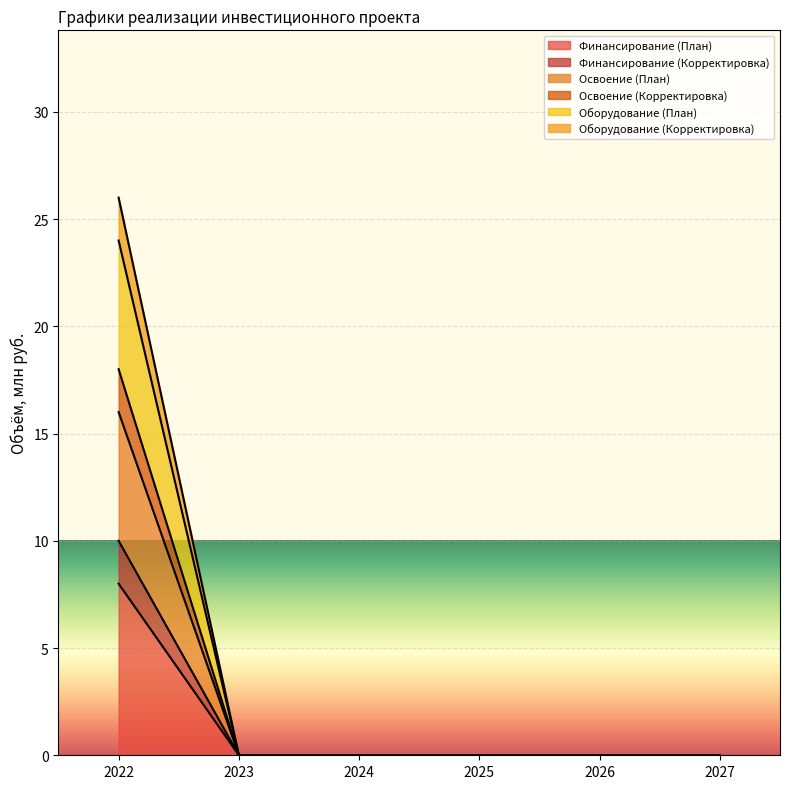

At which label is Финансирование (Корректировка) closest to 5?

2022